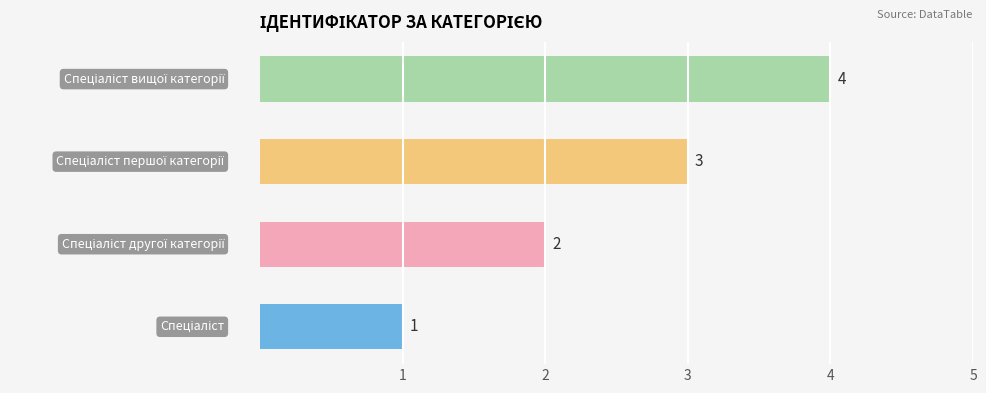

What is the difference between the maximum and minimum values?

3